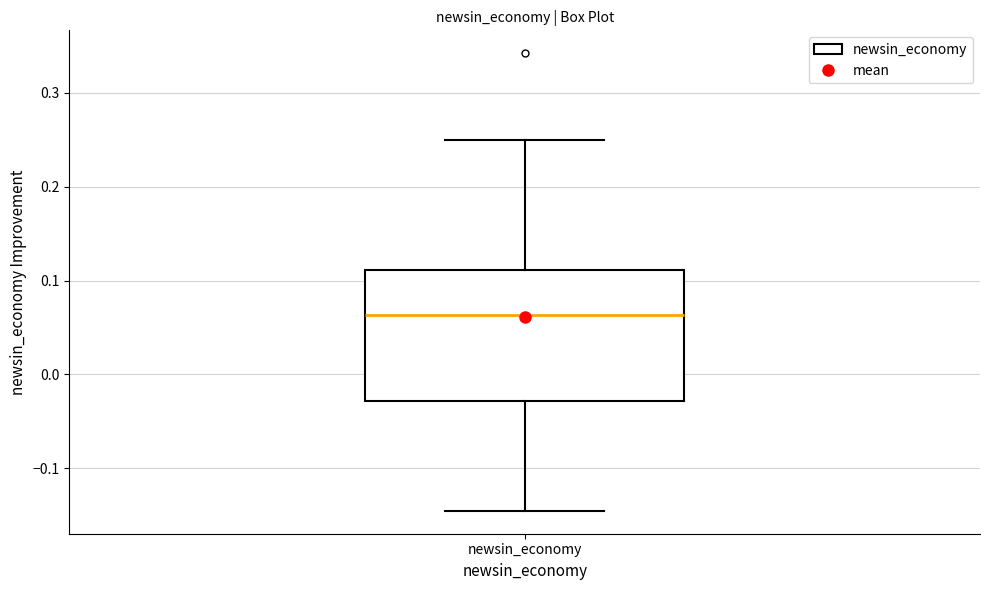

Transcribe this box plot: give where the median line is, the range the box spans, and where the two whiskers end, as read against the y-axis. The values are not printed on the chart, so give them approximately, as read against the axis.

median 0.06, box -0.03 to 0.11, whiskers -0.15 to 0.25